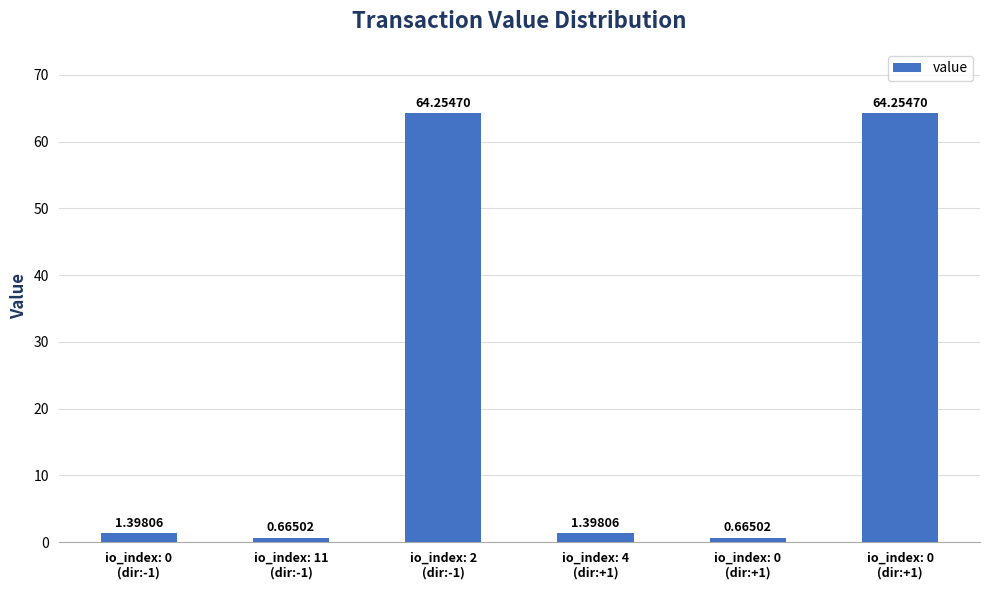

What is the change in value from io_index: 2
(dir:-1) to io_index: 0
(dir:+1)?

-63.6